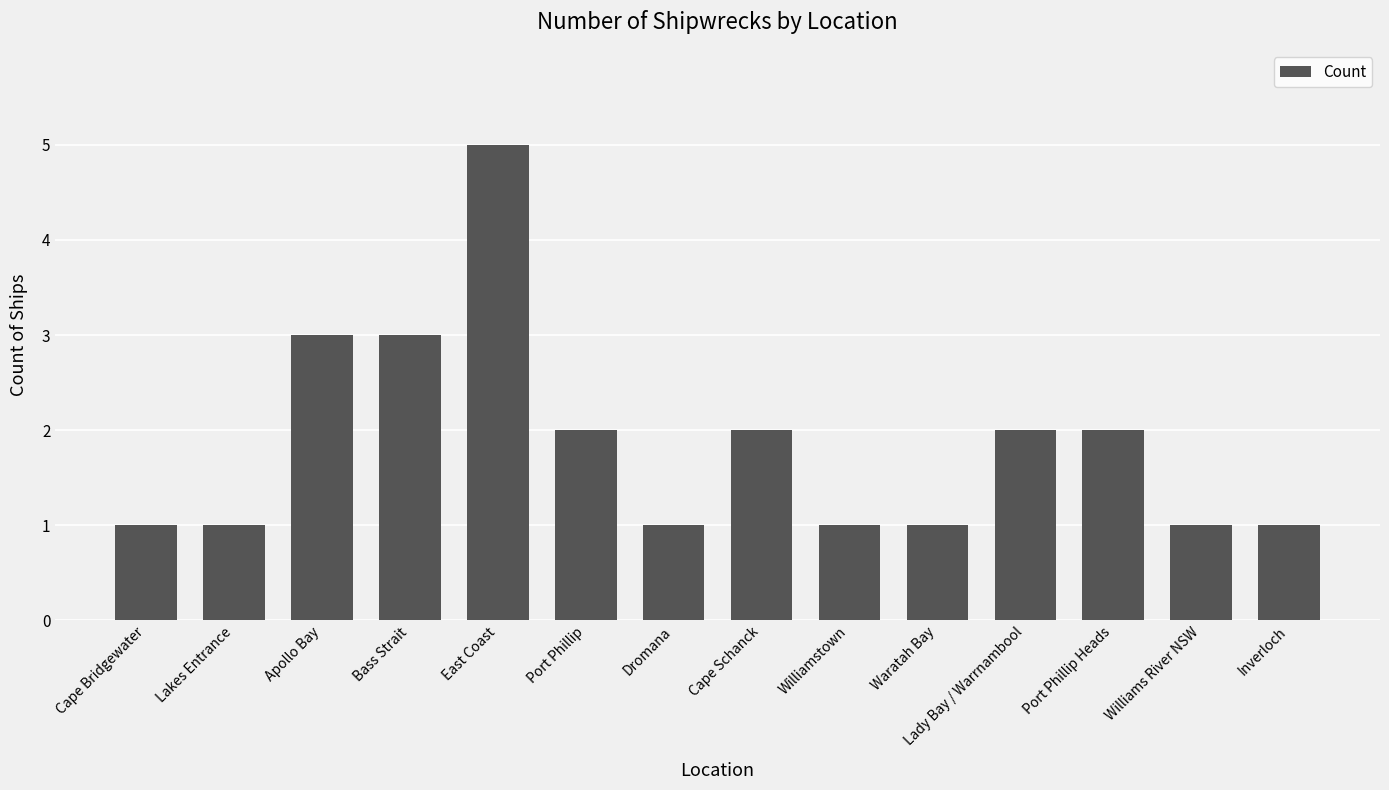

What is the greatest value displayed?

5